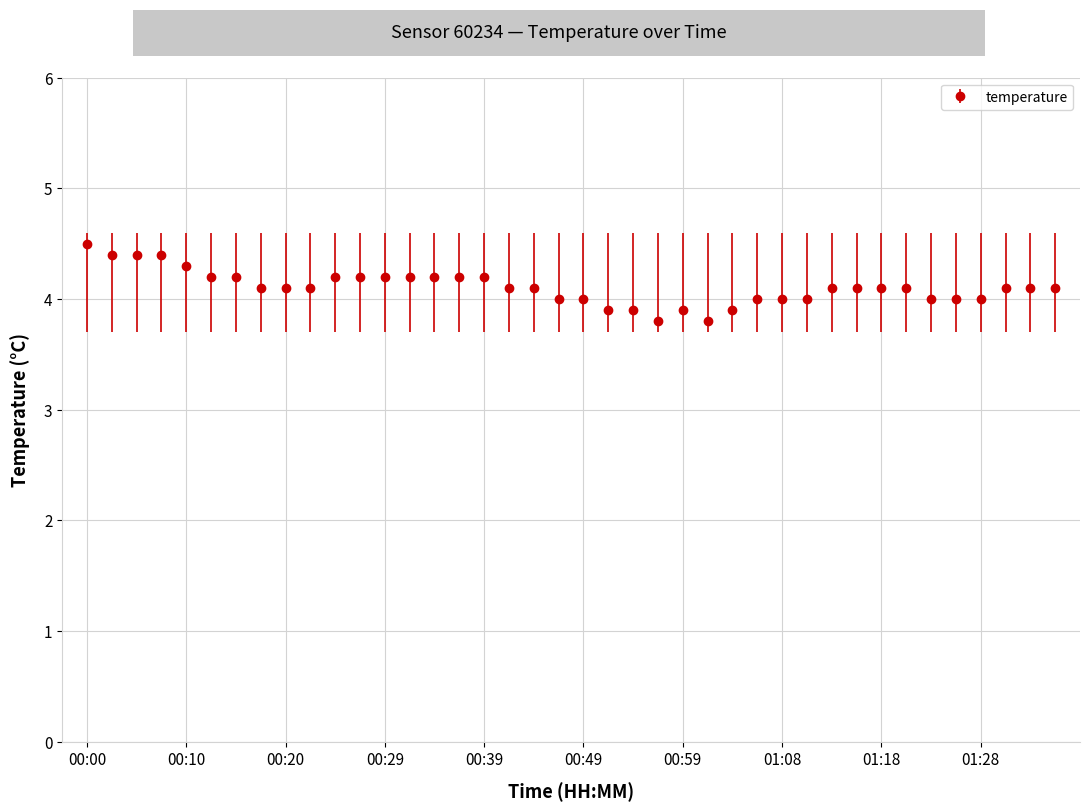

What is the maximum value shown in the chart?

4.5